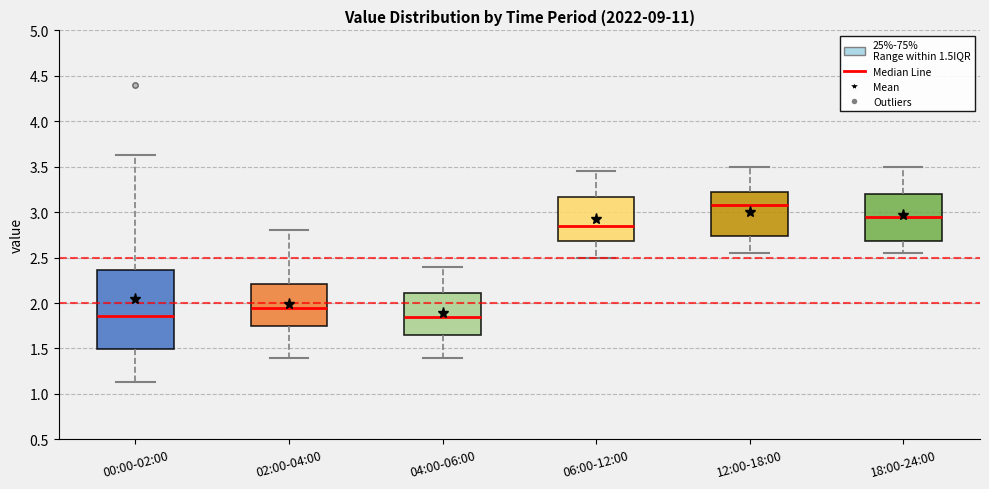

Reading left to right, transcribe this box plot: for each box, give where its median line is, the range the box spans, and where its two whiskers end, as read against the y-axis. The values are not printed on the chart, so give them approximately, as read against the axis.

00:00-02:00: median 1.85, box 1.50 to 2.35, whiskers 1.15 to 3.65
02:00-04:00: median 1.95, box 1.75 to 2.20, whiskers 1.40 to 2.80
04:00-06:00: median 1.85, box 1.65 to 2.10, whiskers 1.40 to 2.40
06:00-12:00: median 2.85, box 2.70 to 3.15, whiskers 2.50 to 3.45
12:00-18:00: median 3.10, box 2.75 to 3.25, whiskers 2.55 to 3.50
18:00-24:00: median 2.95, box 2.70 to 3.20, whiskers 2.55 to 3.50